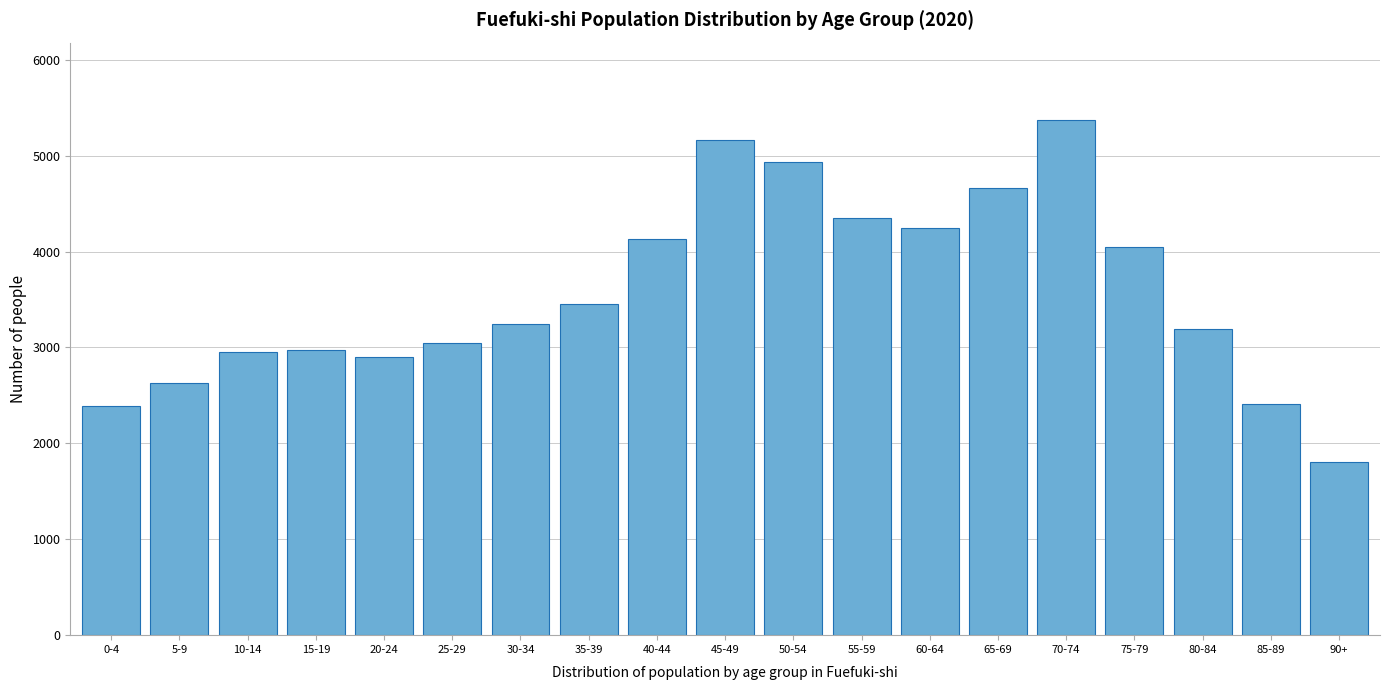

What is the ratio of the value at 75-79 to the value at 55-59?

0.9